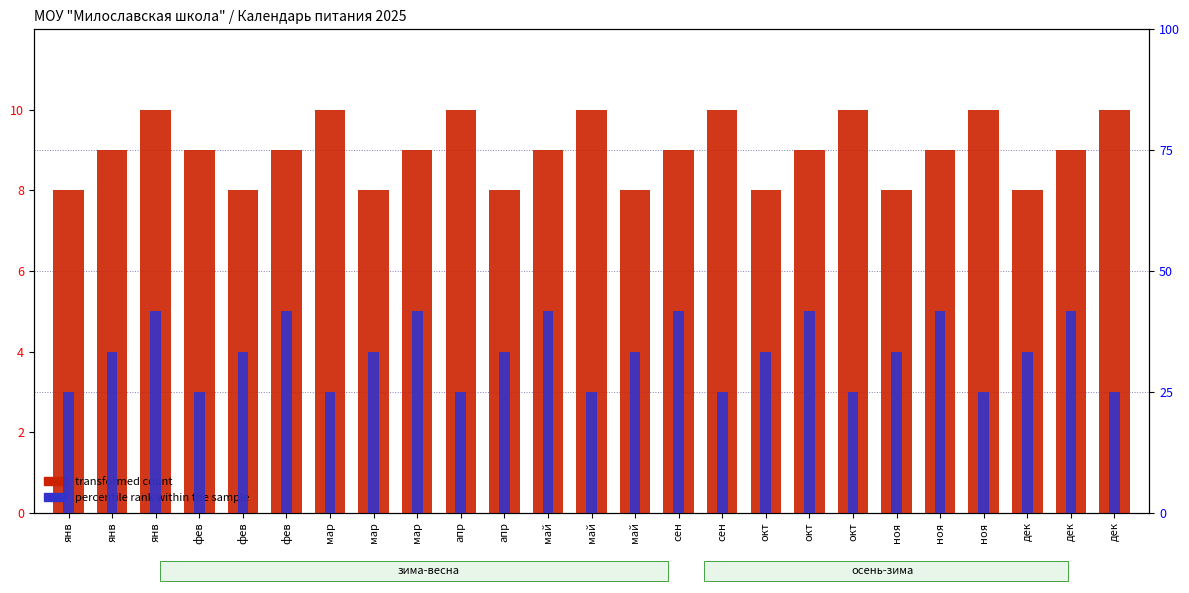

Reading left to right, what are all the values shown in this chart?

transformed count: янв=8	янв=9	янв=10	фев=9	фев=8	фев=9	мар=10	мар=8	мар=9	апр=10	апр=8	май=9	май=10	май=8	сен=9	сен=10	окт=8	окт=9	окт=10	ноя=8	ноя=9	ноя=10	дек=8	дек=9	дек=10
percentile rank within the sample: янв=3	янв=4	янв=5	фев=3	фев=4	фев=5	мар=3	мар=4	мар=5	апр=3	апр=4	май=5	май=3	май=4	сен=5	сен=3	окт=4	окт=5	окт=3	ноя=4	ноя=5	ноя=3	дек=4	дек=5	дек=3